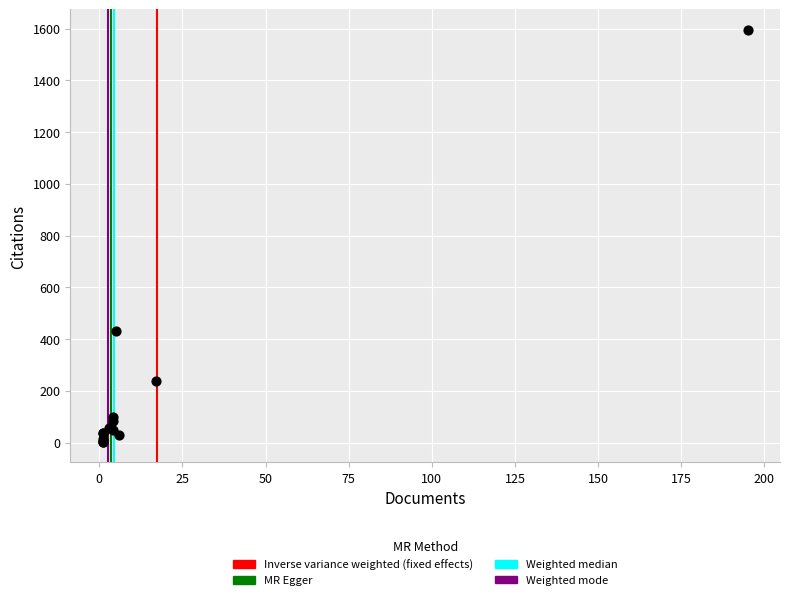

What Y value in the scatter plot is closest to 798?

433